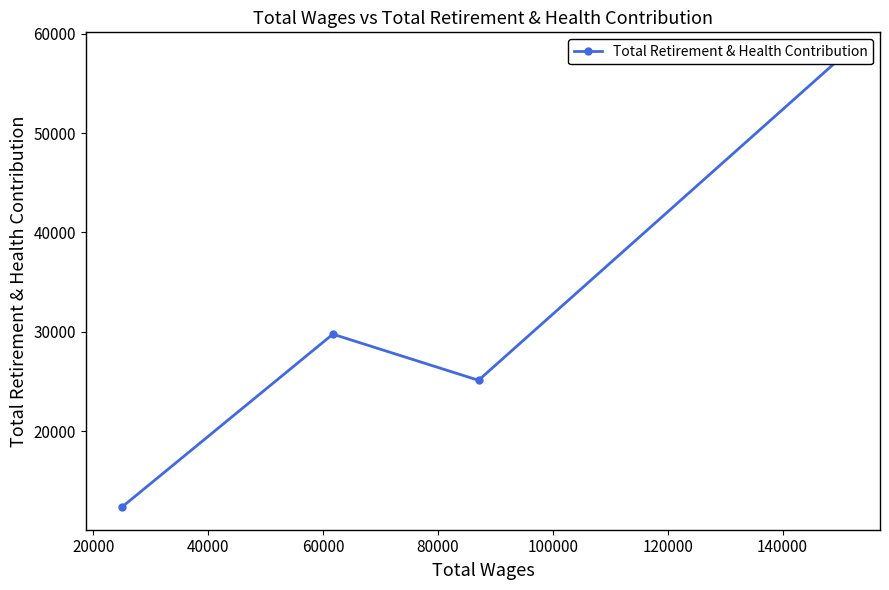

What is the difference between the values at 60000 and 20000?

12755